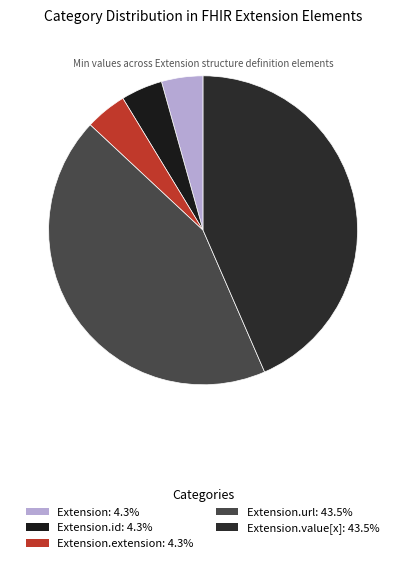

Does any single category account for the majority?

No